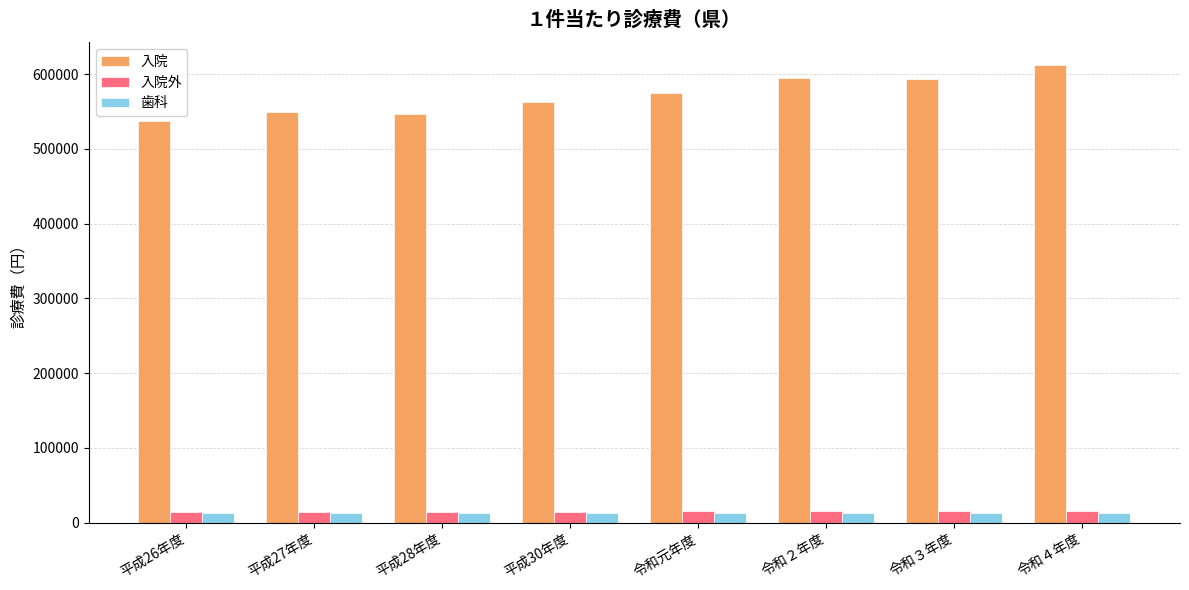

What is the average value of the 入院 series?

571370.9